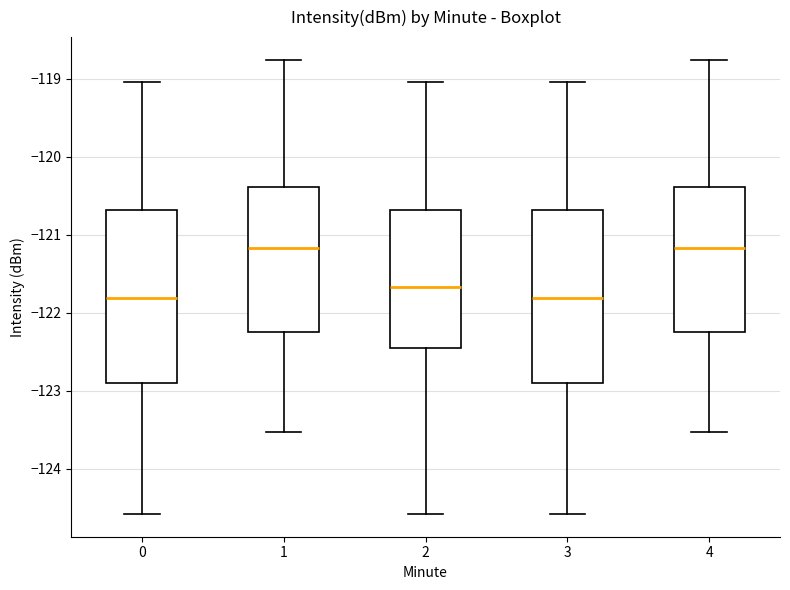

Reading left to right, transcribe this box plot: for each box, give where its median line is, the range the box spans, and where its two whiskers end, as read against the y-axis. The values are not printed on the chart, so give them approximately, as read against the axis.

0: median -121.8, box -122.9 to -120.7, whiskers -124.6 to -119.0
1: median -121.2, box -122.2 to -120.4, whiskers -123.5 to -118.8
2: median -121.7, box -122.5 to -120.7, whiskers -124.6 to -119.0
3: median -121.8, box -122.9 to -120.7, whiskers -124.6 to -119.0
4: median -121.2, box -122.2 to -120.4, whiskers -123.5 to -118.8